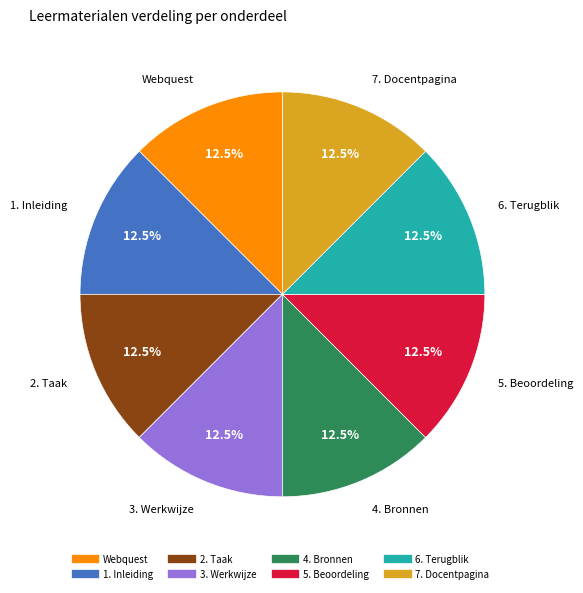

Does 4. Bronnen account for over 50% of the chart?

No